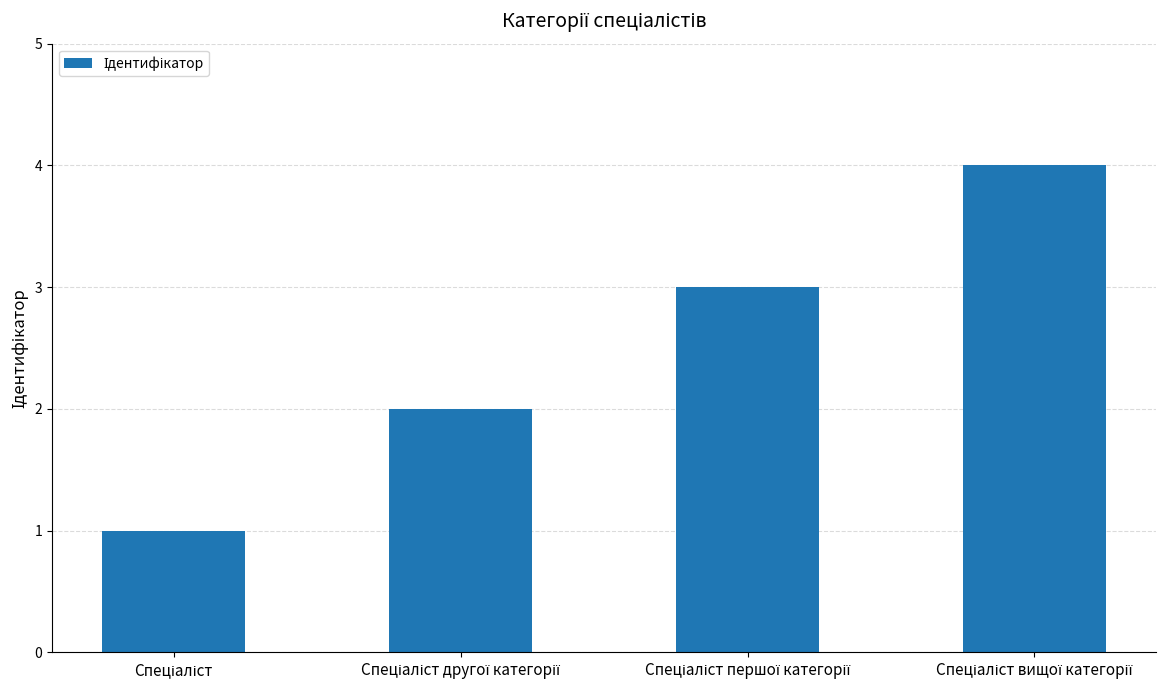

What is the sum of all values?

10